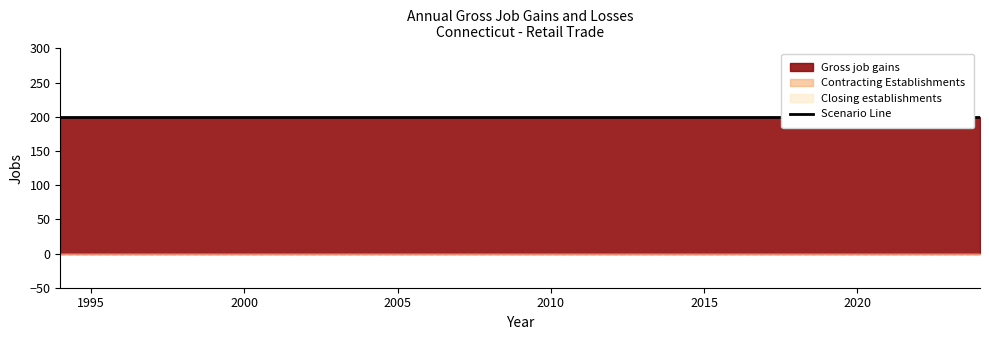

True or false: Closing establishments has more than 1 interior local peaks.

False